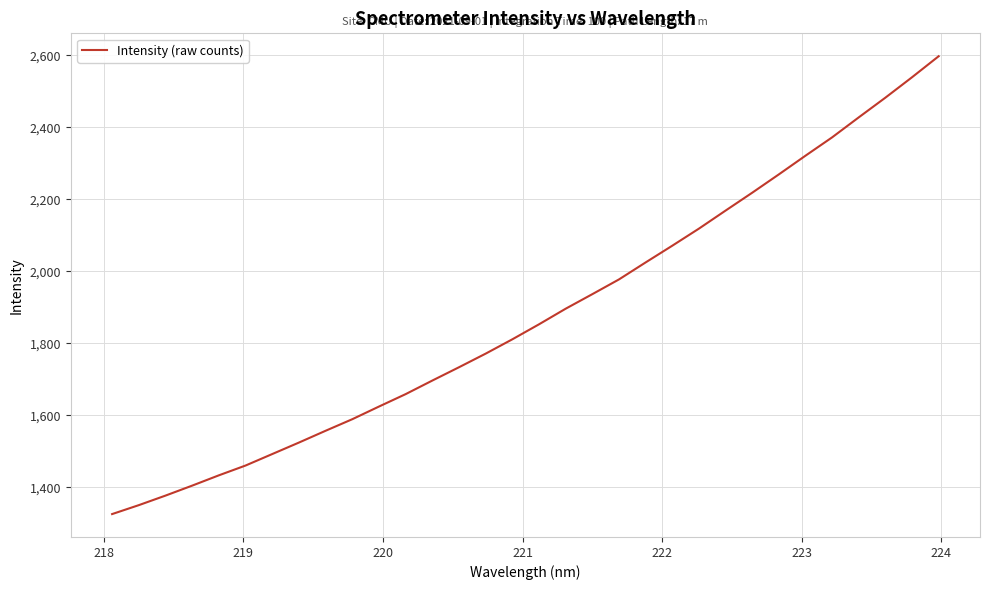

What is the maximum value shown in the chart?

2597.6